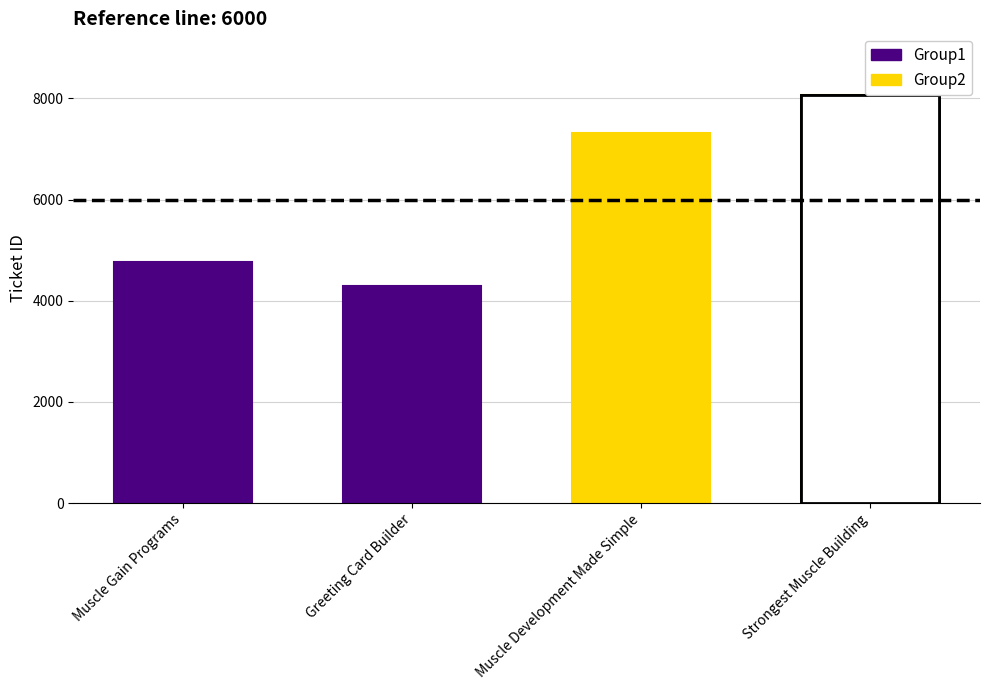

What is the label of the 3rd bar from the left?

Muscle Development Made Simple